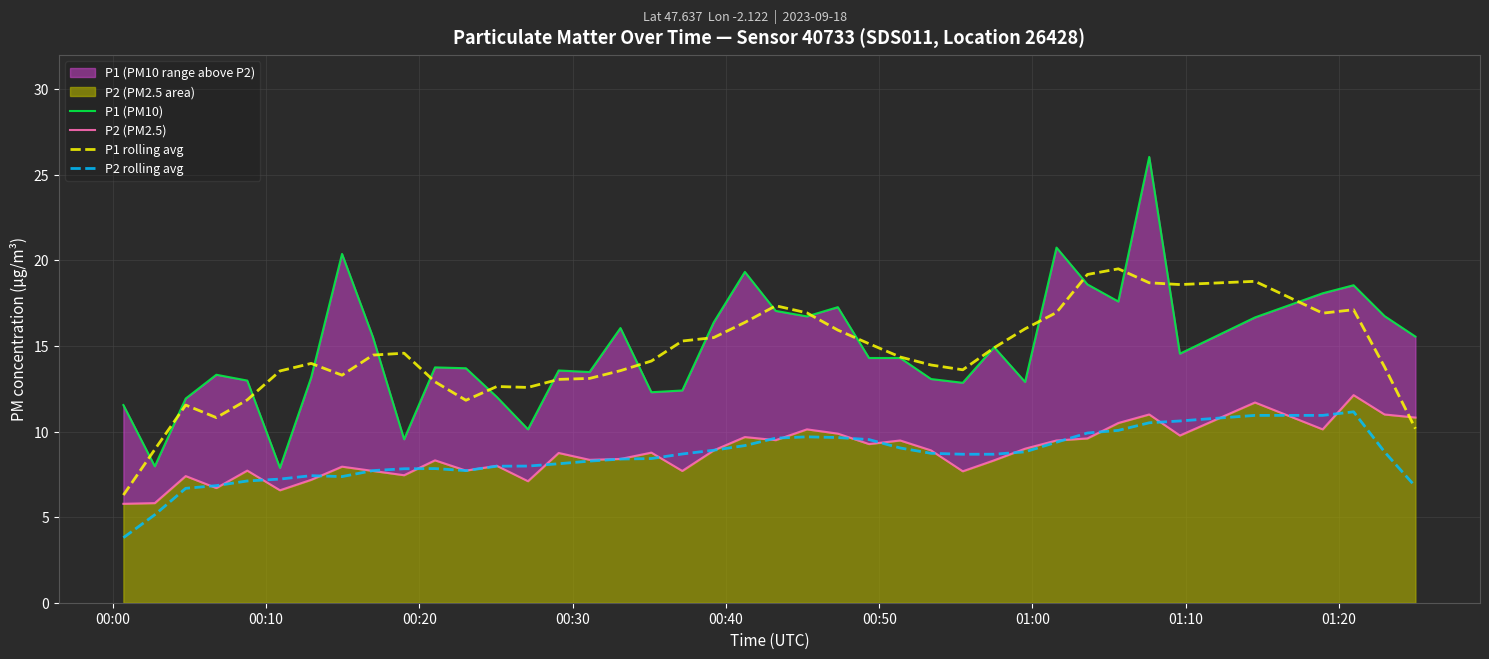

What is the lowest value of the P2 rolling avg series?

3.8